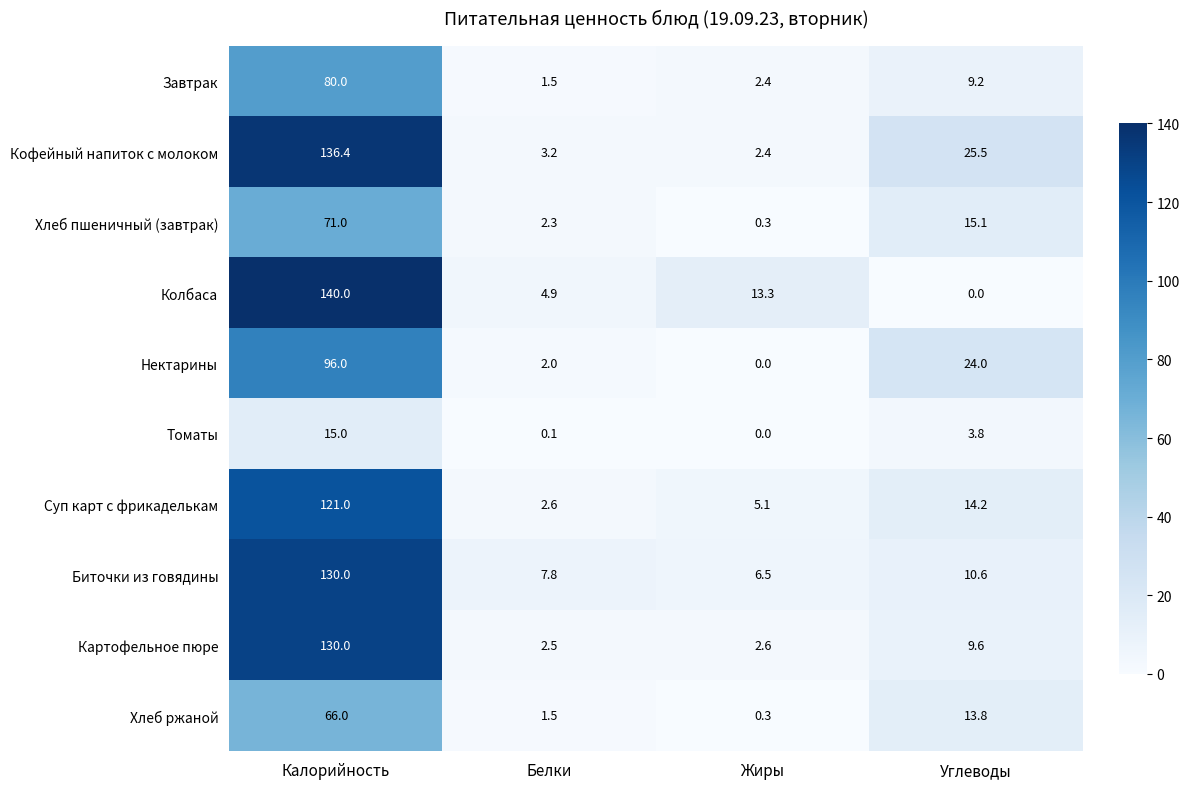

Which series has the largest total across all categories?

Кофейный напиток с молоком